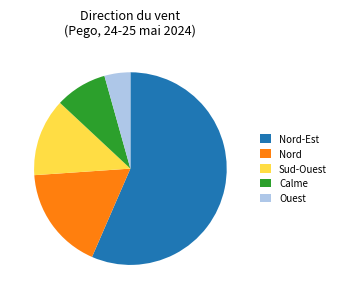

Is it true that Calme is 14% of the pie?

False